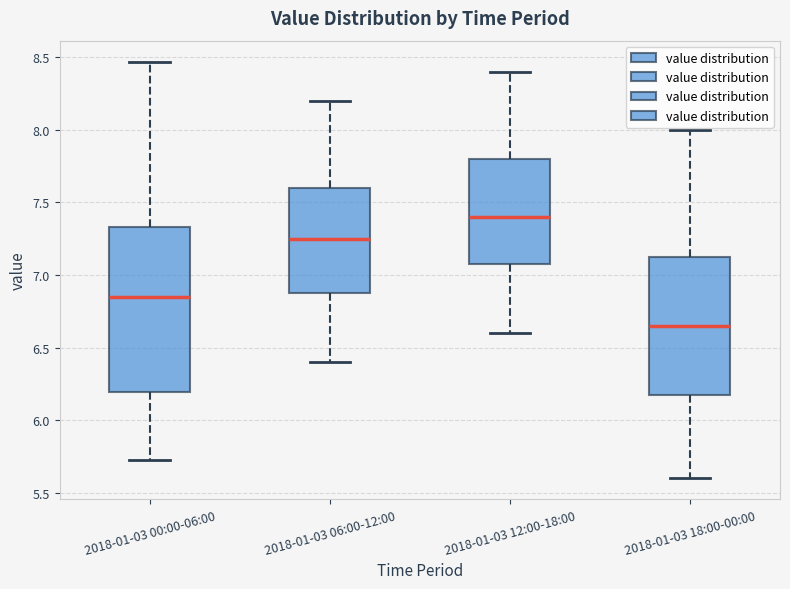

Where does the lower whisker of the box for 2018-01-03 12:00-18:00 end on the y-axis? The values are not printed on the chart, so give them approximately, as read against the axis.

6.60